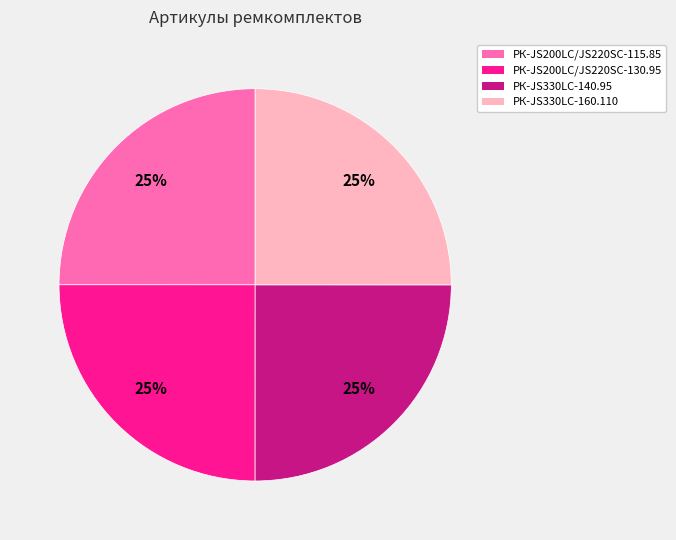

Is it true that РК-JS330LC-140.95 is 25% of the pie?

True